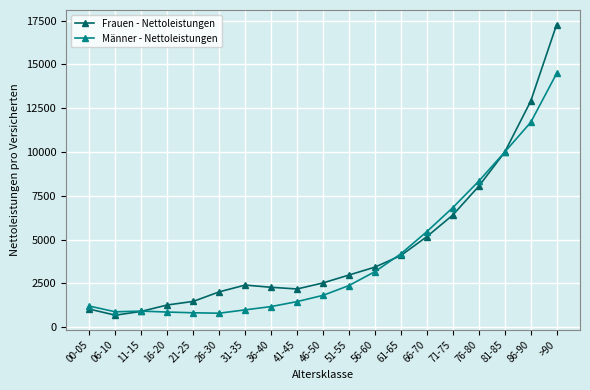

What position from the left is >90?

19